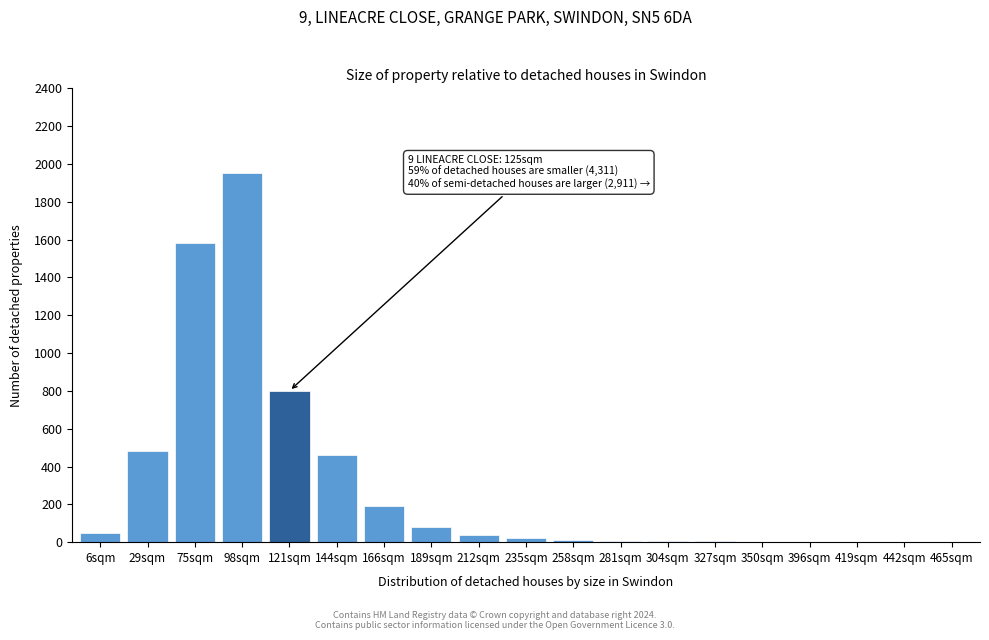

What is the sum of all values?

5686